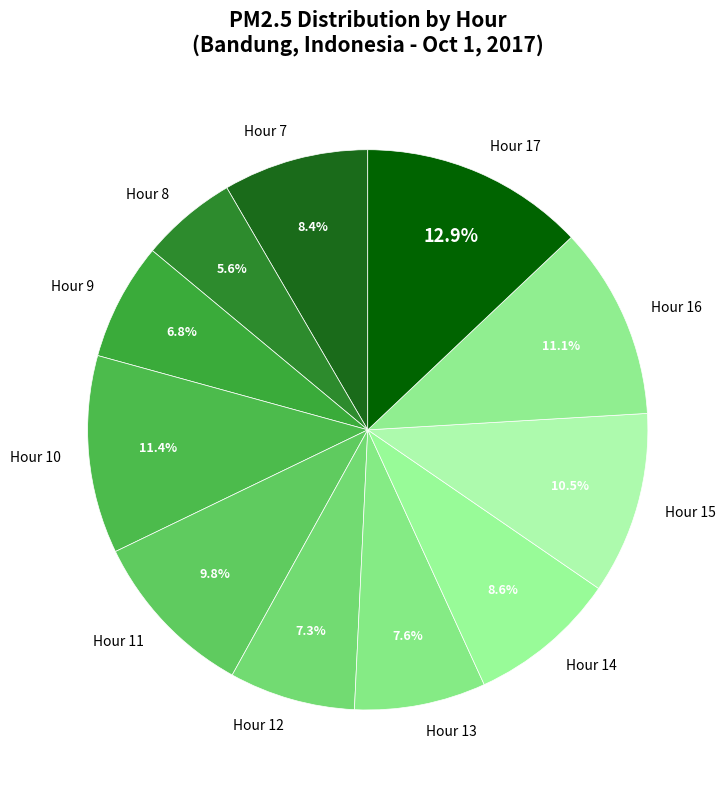

How many segments does this pie chart have?

11